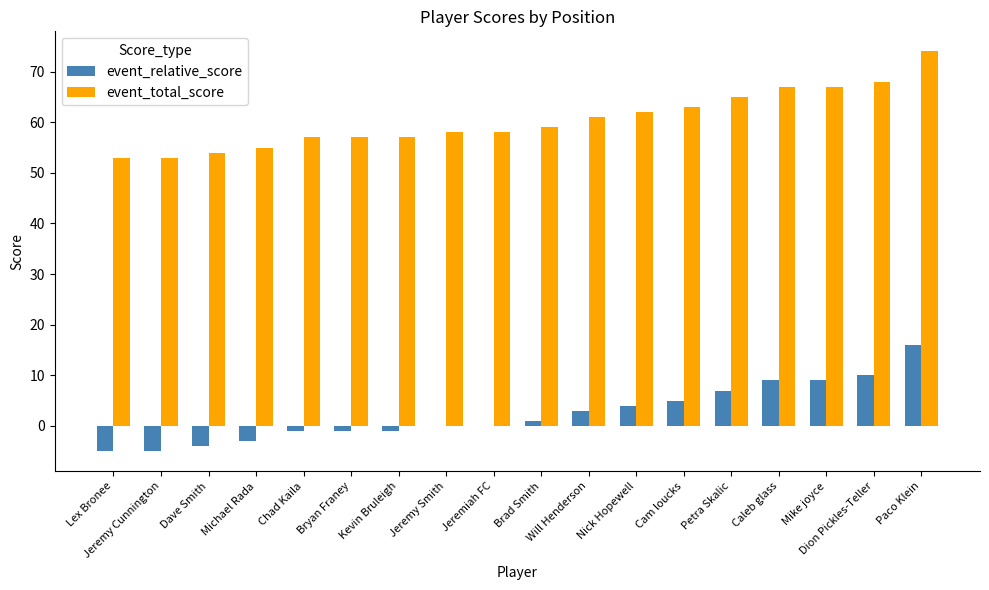

What is the highest value of the event_relative_score series?

16